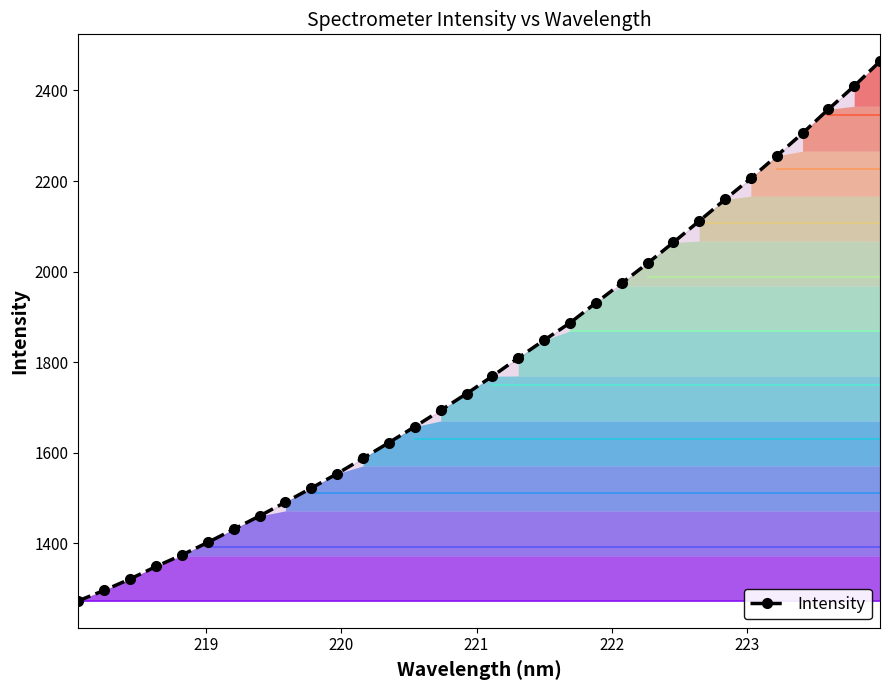

Count the number of categories in the chart.

32